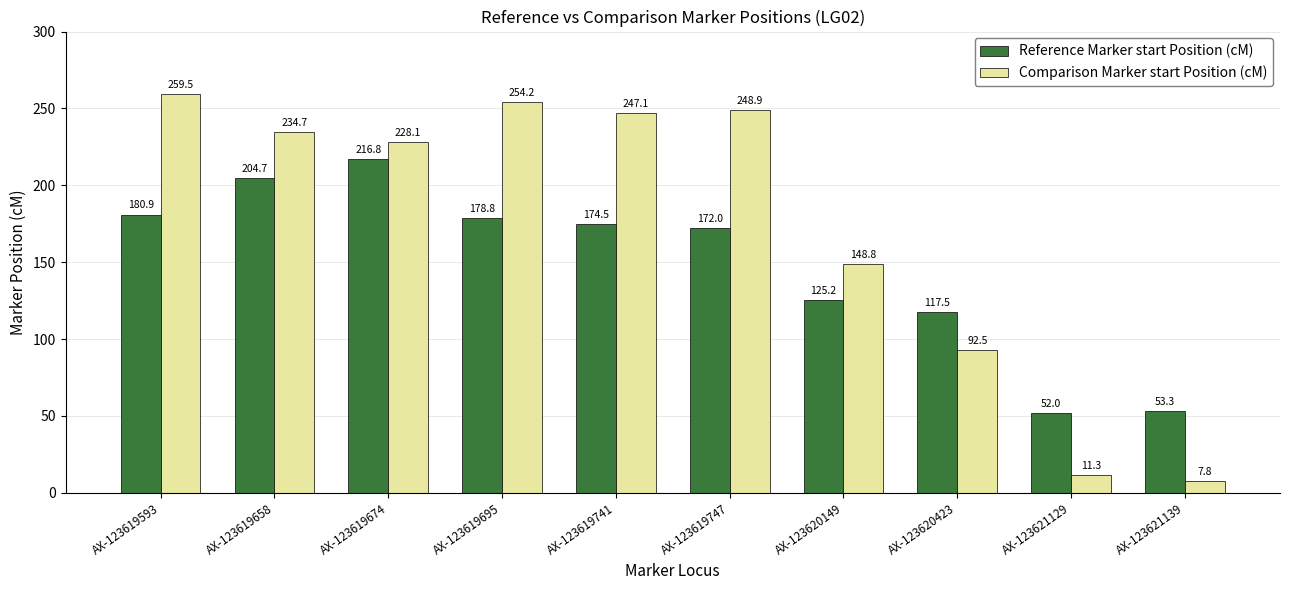

The value of Comparison Marker start Position (cM) at AX-123619747 is 248.9. True or false?

True